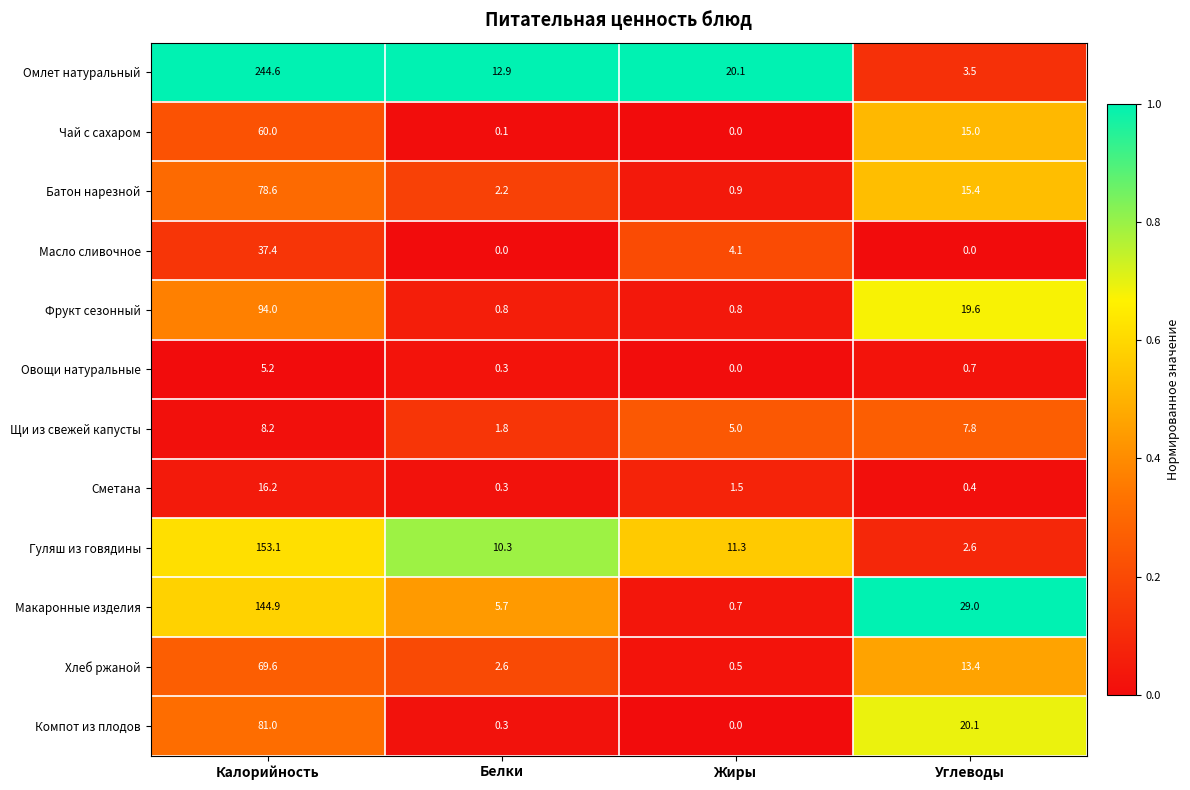

Which series changed the most between Белки and Углеводы?

Макаронные изделия